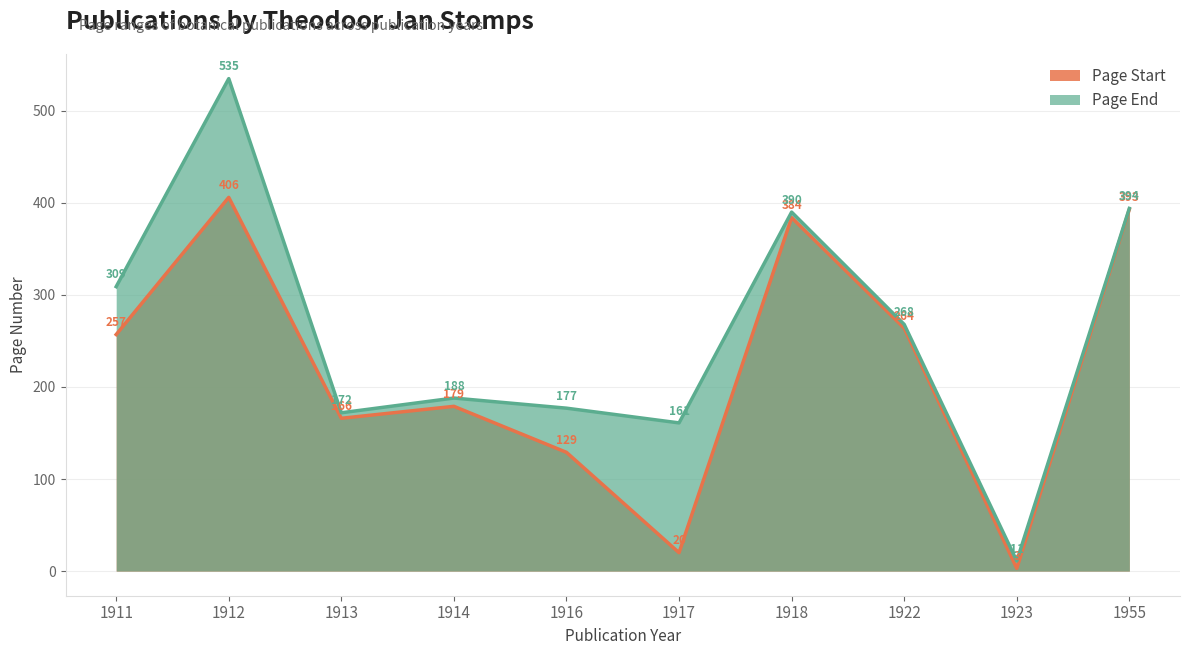

True or false: Page Start and Page End intersect in this chart.

False